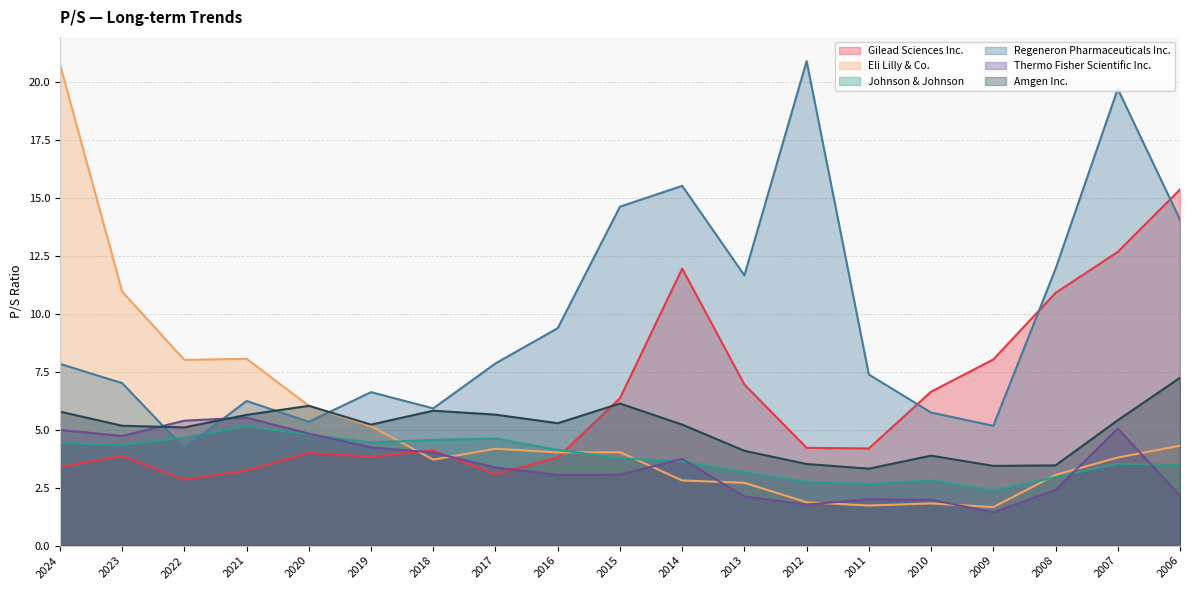

True or false: Amgen Inc. and Regeneron Pharmaceuticals Inc. cross at least once.

True